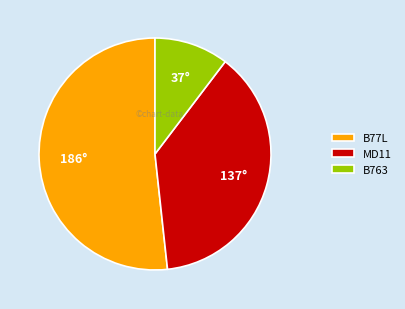

Which has a higher value, B763 or B77L?

B77L